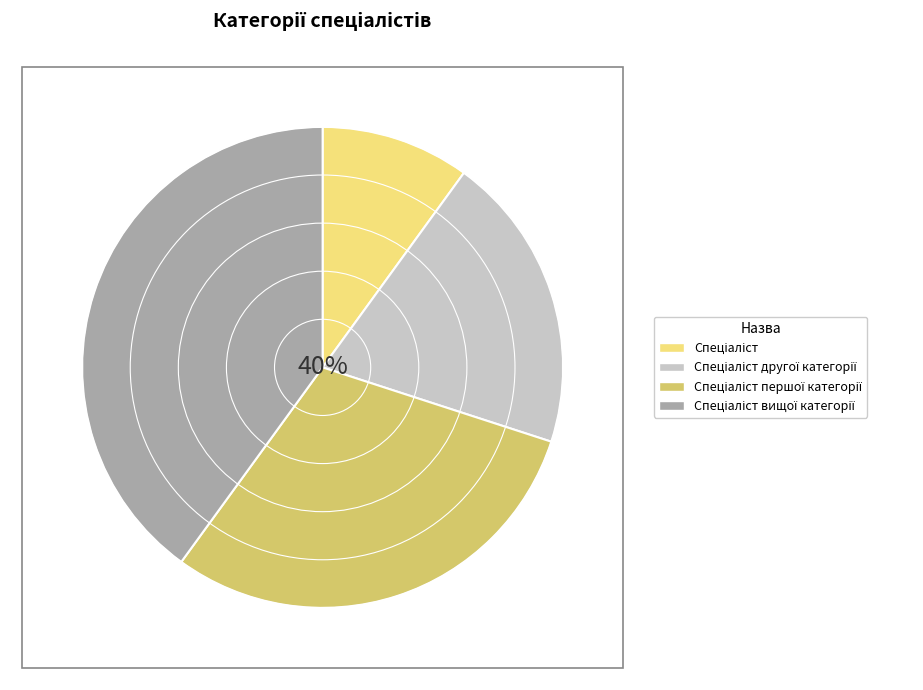

How many slices are in this pie chart?

4